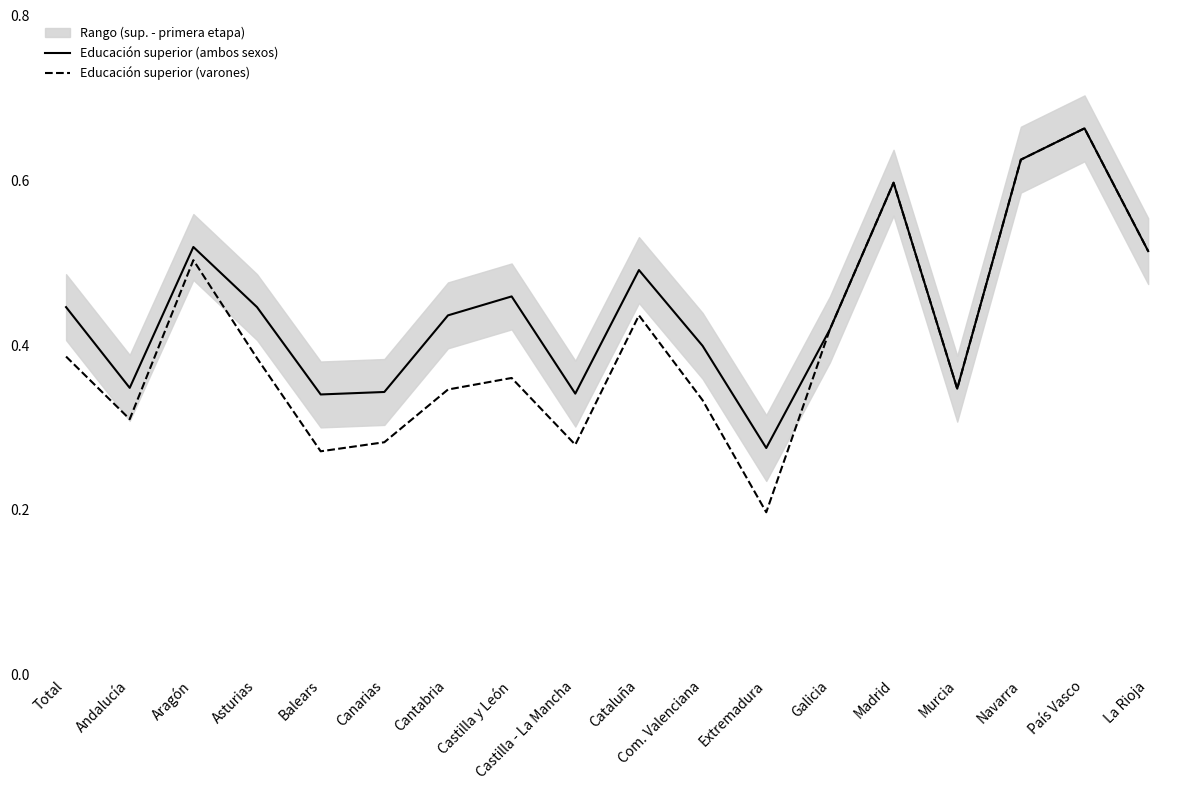

What is the value of the Educación superior (varones) point at the 14th from the left?

0.6